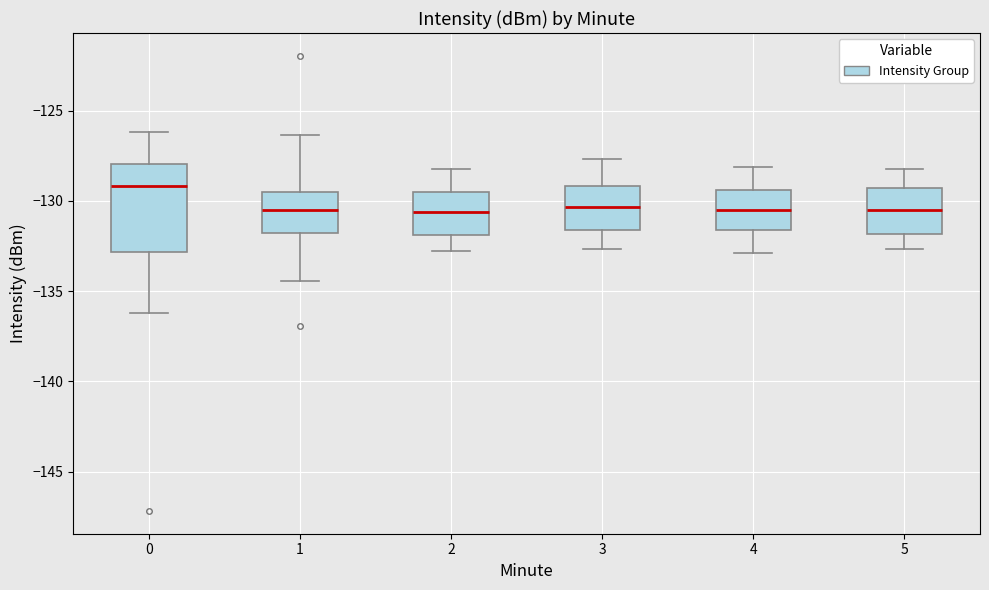

Reading left to right, read every box against the y-axis: the position of its median line, the range the box covers, and the ends of its whiskers. The values are not printed on the chart, so give them approximately, as read against the axis.

0: median -129.0, box -133.0 to -128.0, whiskers -136.0 to -126.0
1: median -130.5, box -132.0 to -129.5, whiskers -134.5 to -126.5
2: median -130.5, box -132.0 to -129.5, whiskers -133.0 to -128.0
3: median -130.5, box -131.5 to -129.0, whiskers -132.5 to -127.5
4: median -130.5, box -131.5 to -129.5, whiskers -133.0 to -128.0
5: median -130.5, box -132.0 to -129.5, whiskers -132.5 to -128.0